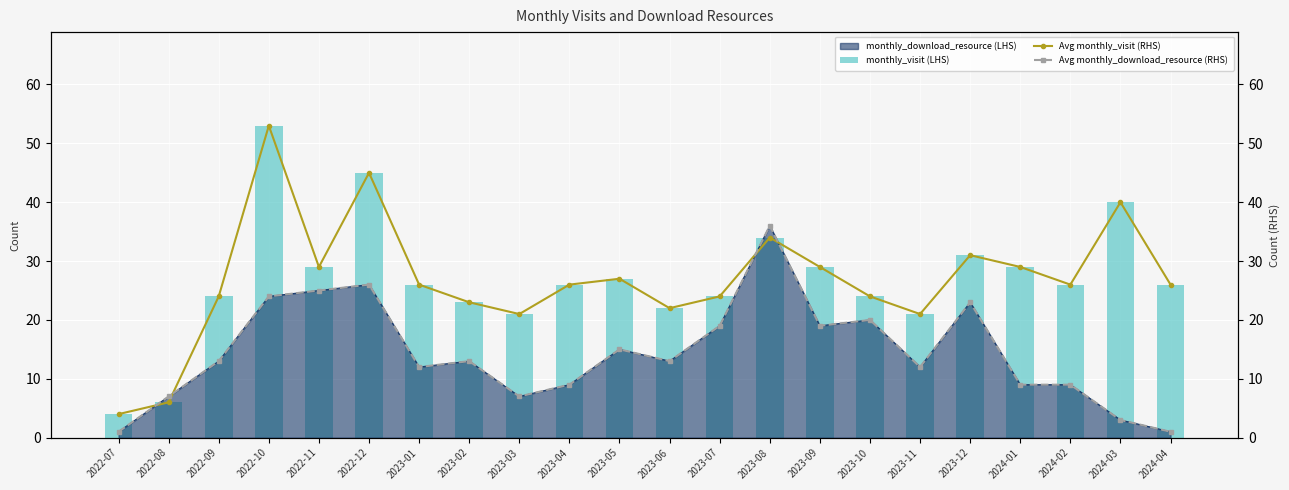

What is the average value of the Avg monthly_visit (RHS) series?

27